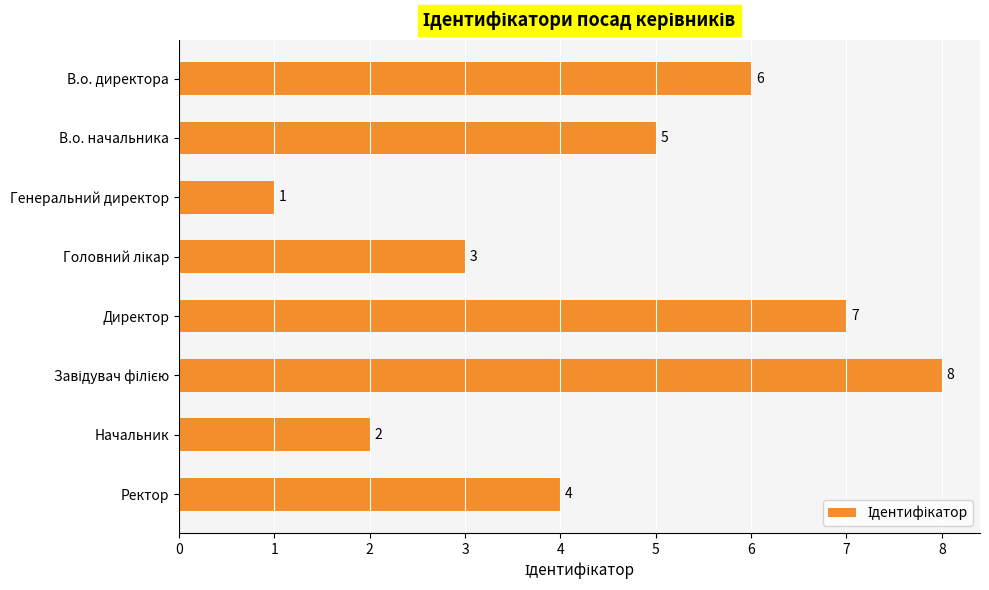

What is the difference between the maximum and second lowest values?

6